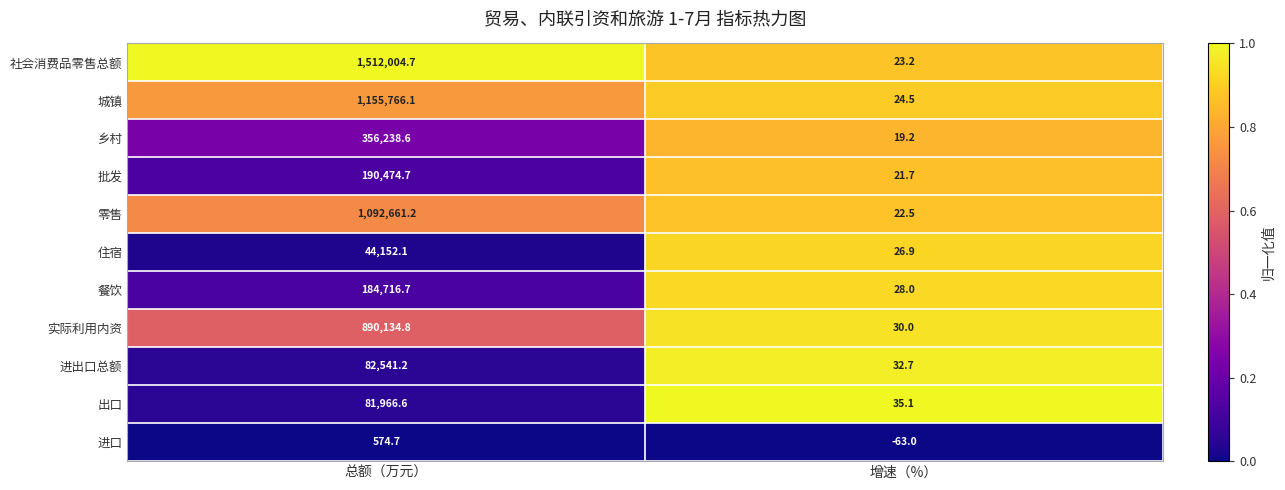

What is the sum of all 进口 values?

511.7